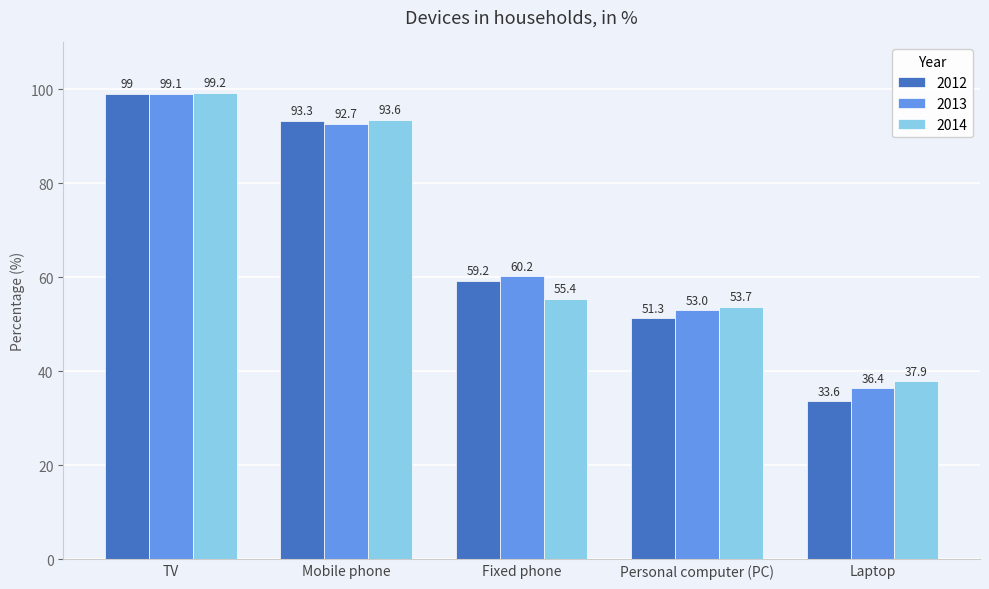

Which category has the highest value in the 2014 series?

TV